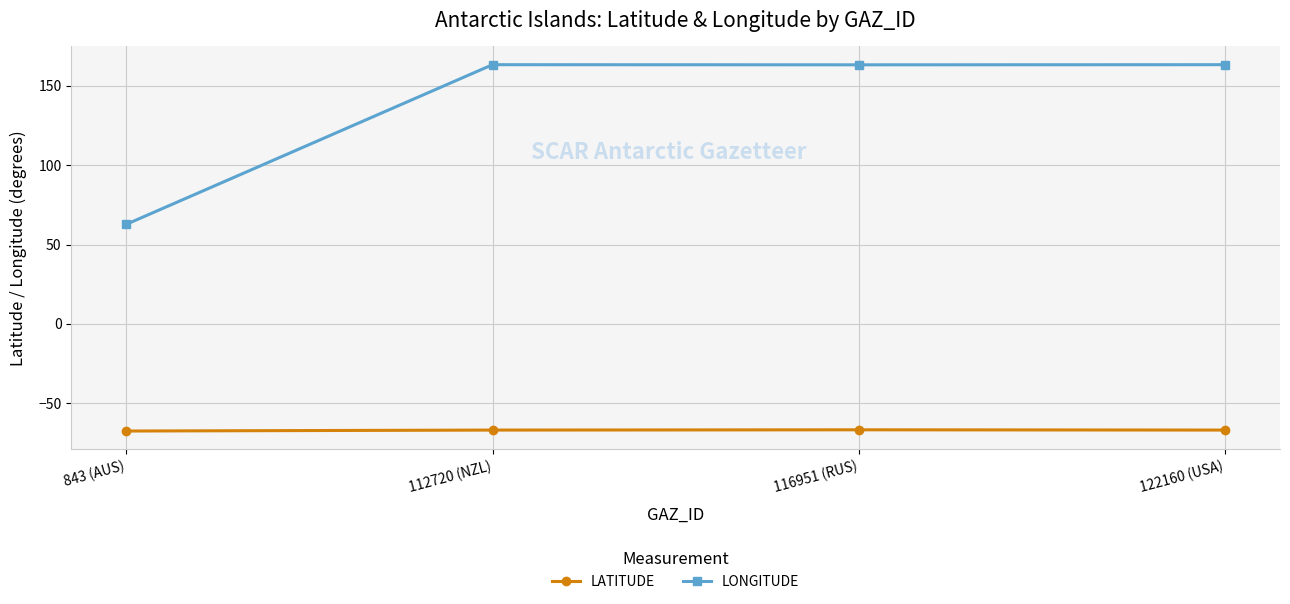

True or false: LATITUDE and LONGITUDE intersect in this chart.

False